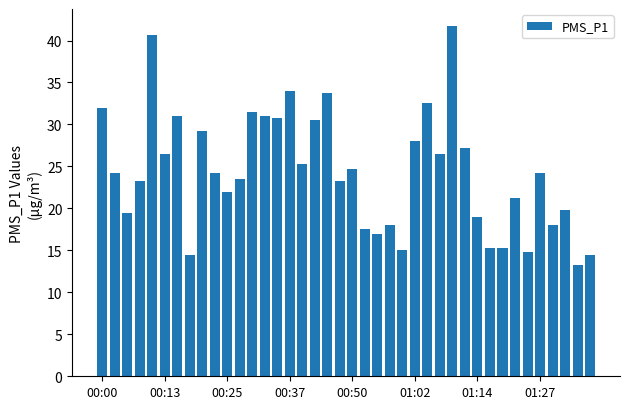

What is the greatest value displayed?

41.7